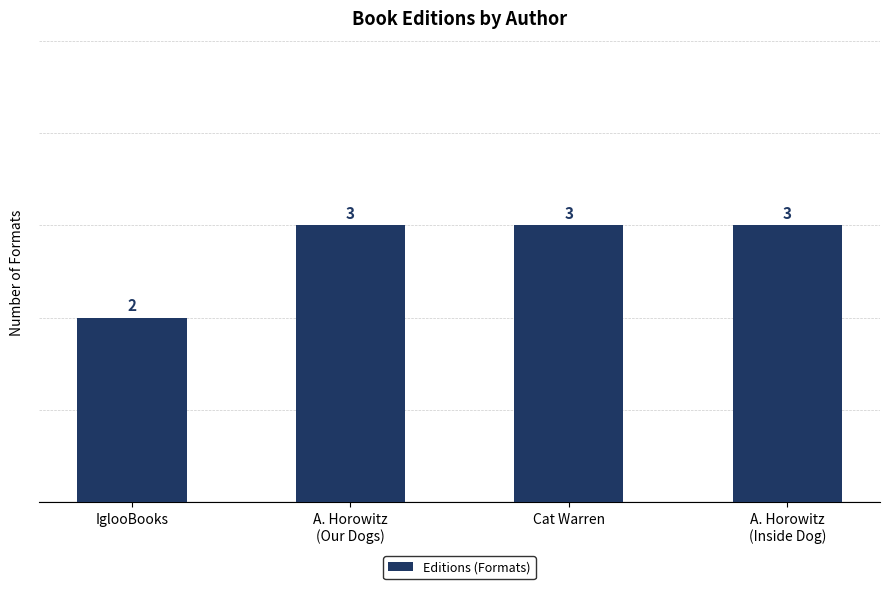

Between IglooBooks and A. Horowitz
(Inside Dog), which is larger?

A. Horowitz
(Inside Dog)